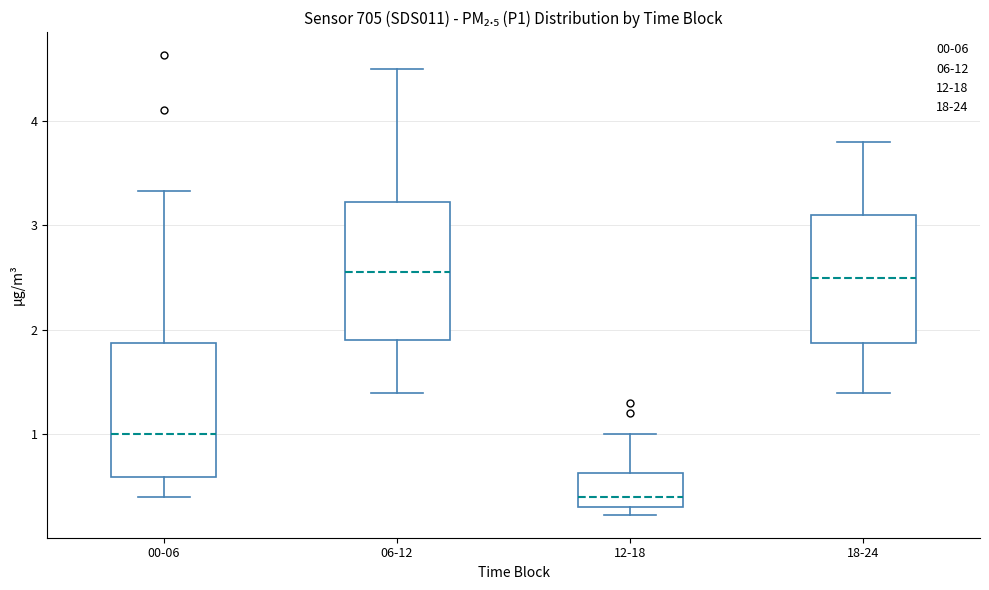

Reading left to right, read every box against the y-axis: the position of its median line, the range the box covers, and the ends of its whiskers. The values are not printed on the chart, so give them approximately, as read against the axis.

00-06: median 1.0, box 0.6 to 1.9, whiskers 0.4 to 3.3
06-12: median 2.6, box 1.9 to 3.2, whiskers 1.4 to 4.5
12-18: median 0.4, box 0.3 to 0.6, whiskers 0.2 to 1.0
18-24: median 2.5, box 1.9 to 3.1, whiskers 1.4 to 3.8